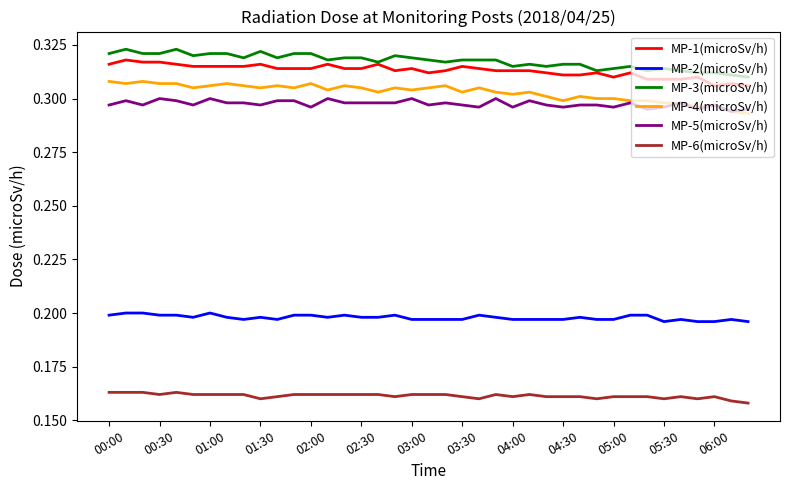

True or false: MP-6(microSv/h) and MP-5(microSv/h) intersect in this chart.

False